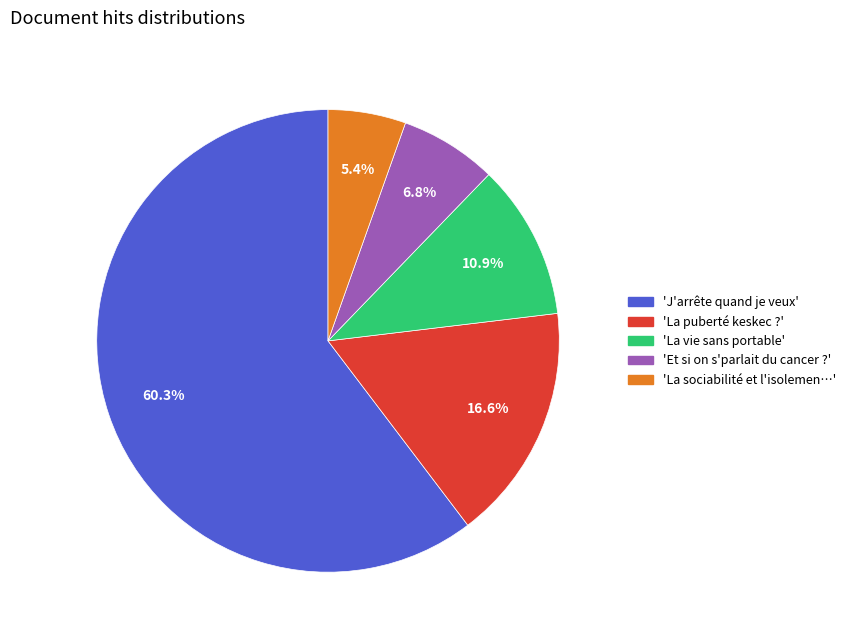

Is there a majority slice in this chart?

Yes